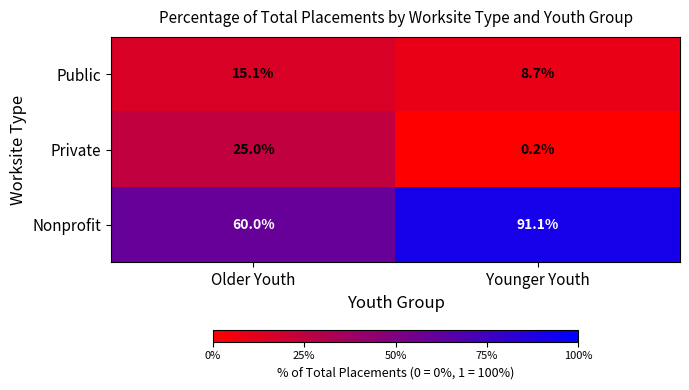

Where is Nonprofit nearest to the value 75?

Older Youth